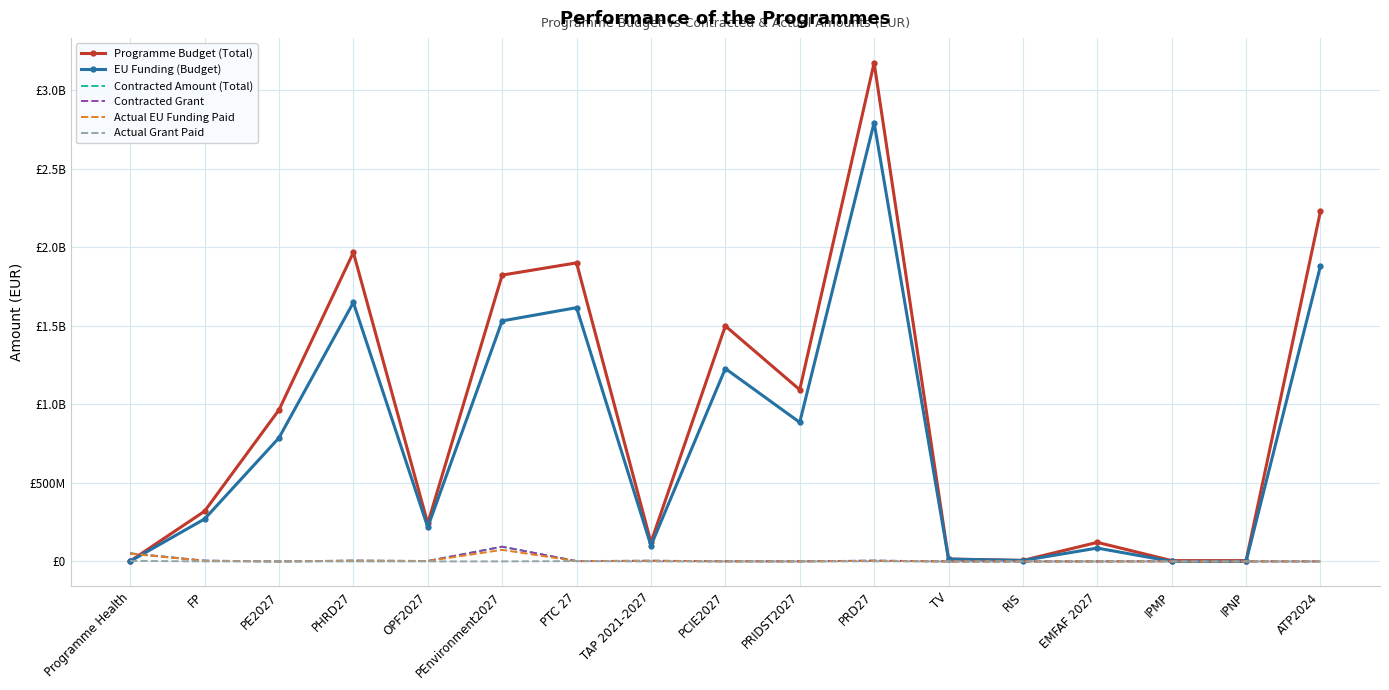

What are all the series names shown in the legend?

Programme Budget (Total), EU Funding (Budget), Contracted Amount (Total), Contracted Grant, Actual EU Funding Paid, Actual Grant Paid